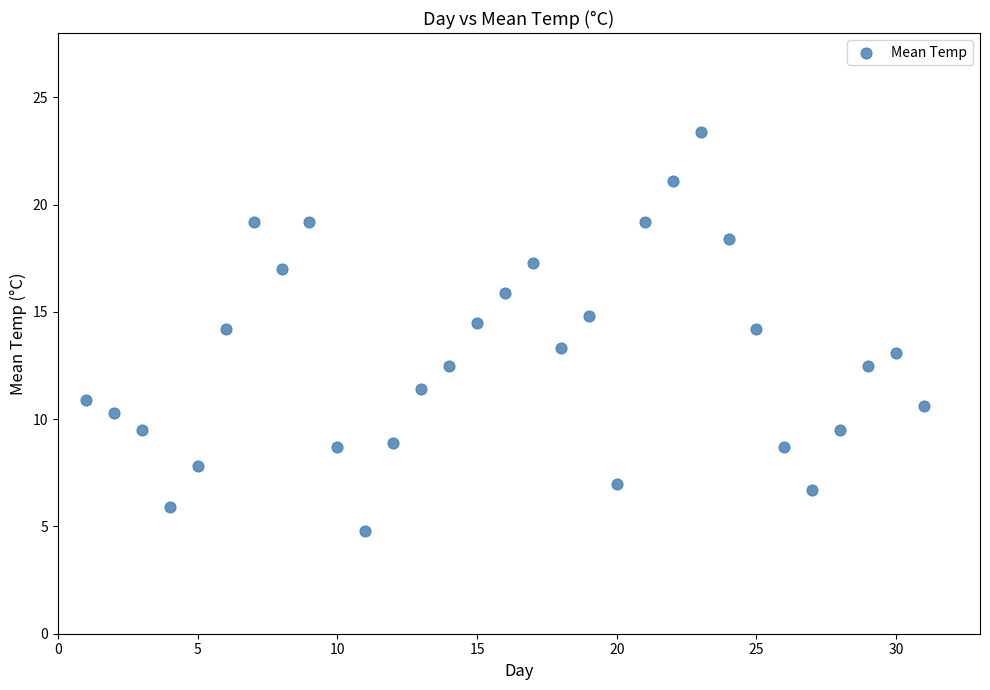

What is the range of X values (max minus min)?

30.0